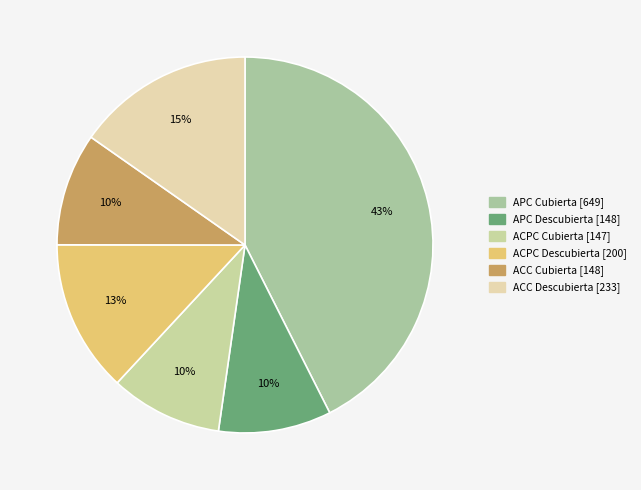

Is the sum of ACC Descubierta and ACPC Descubierta greater than half?

No